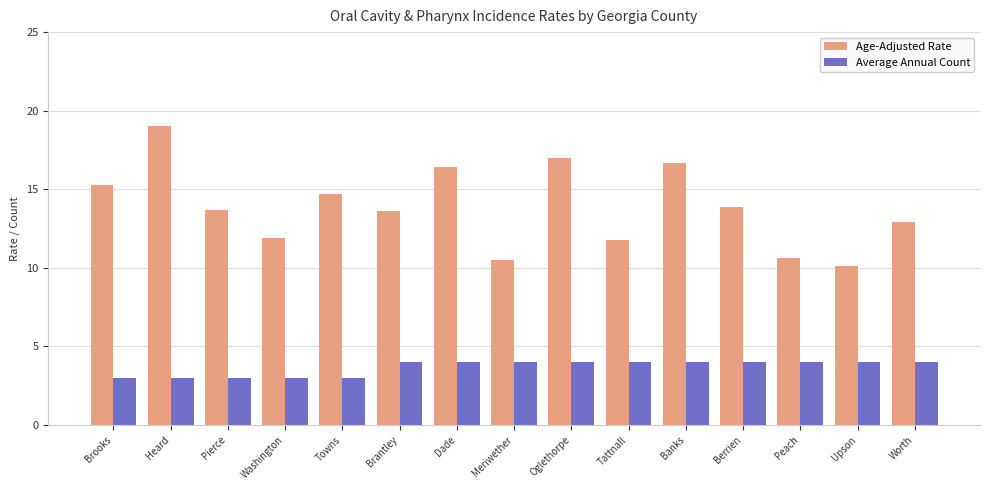

What is the spread (max minus min) of values at Towns?

11.7